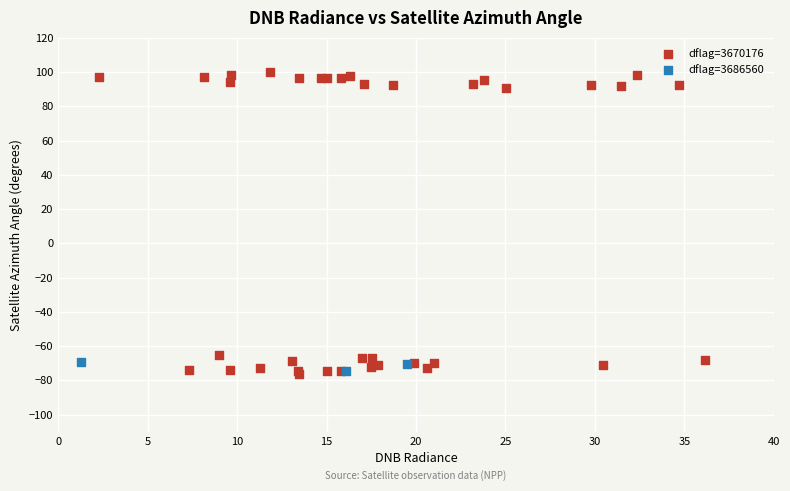

What are all the series names shown in the legend?

dflag=3670176, dflag=3686560